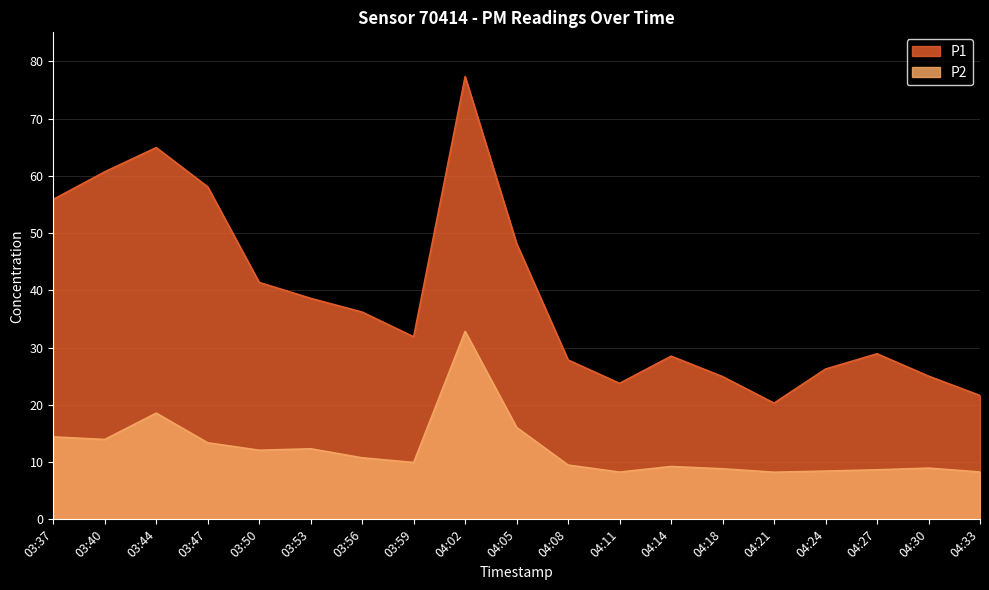

True or false: P1 has a value of 24.9 at 04:18.

True